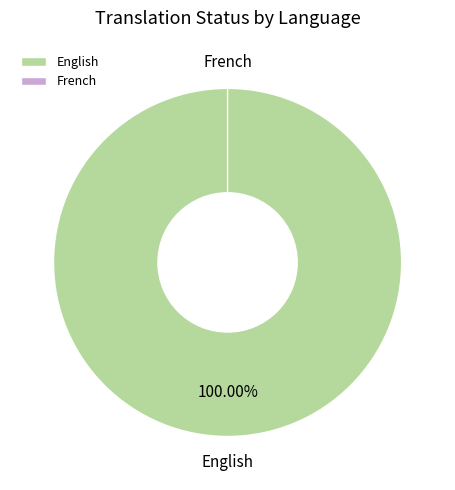

Count the number of slices in the pie.

2